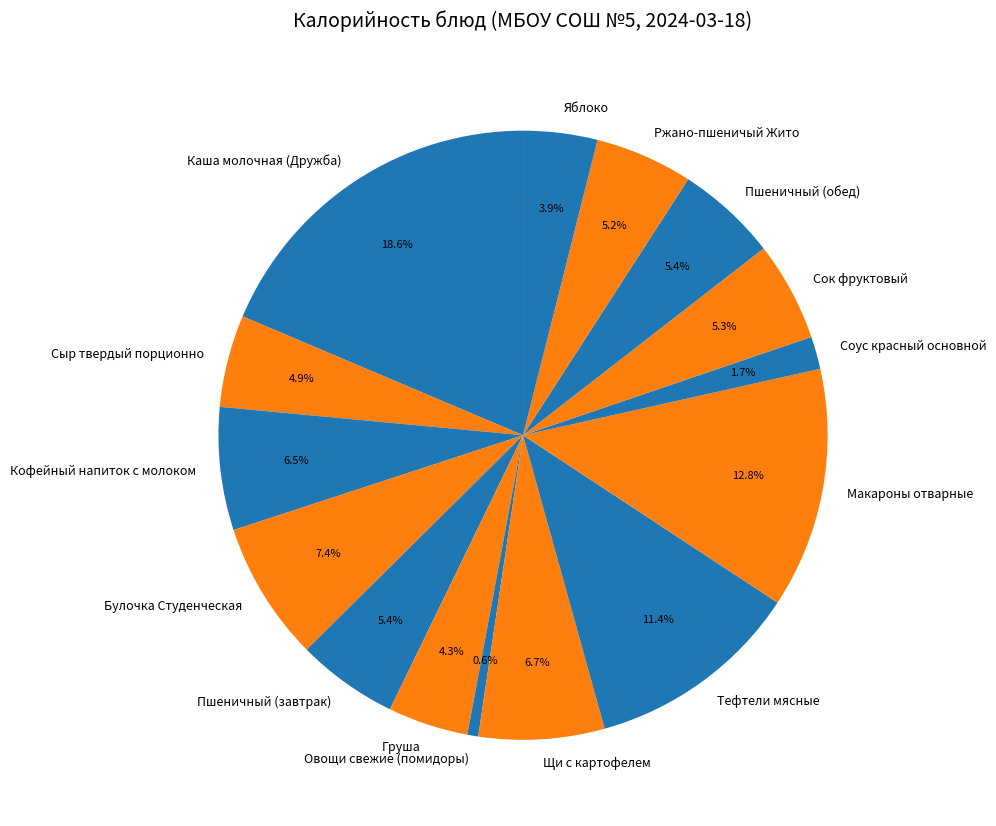

To the nearest percent, what portion does Тефтели мясные represent?

11%